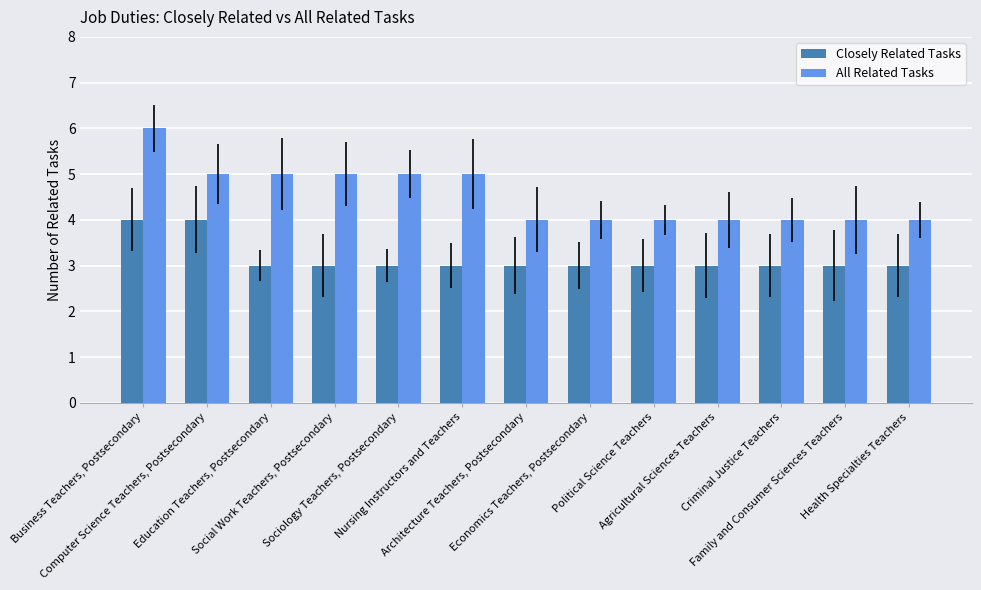

True or false: Closely Related Tasks has a value of 4 at Economics Teachers, Postsecondary.

False